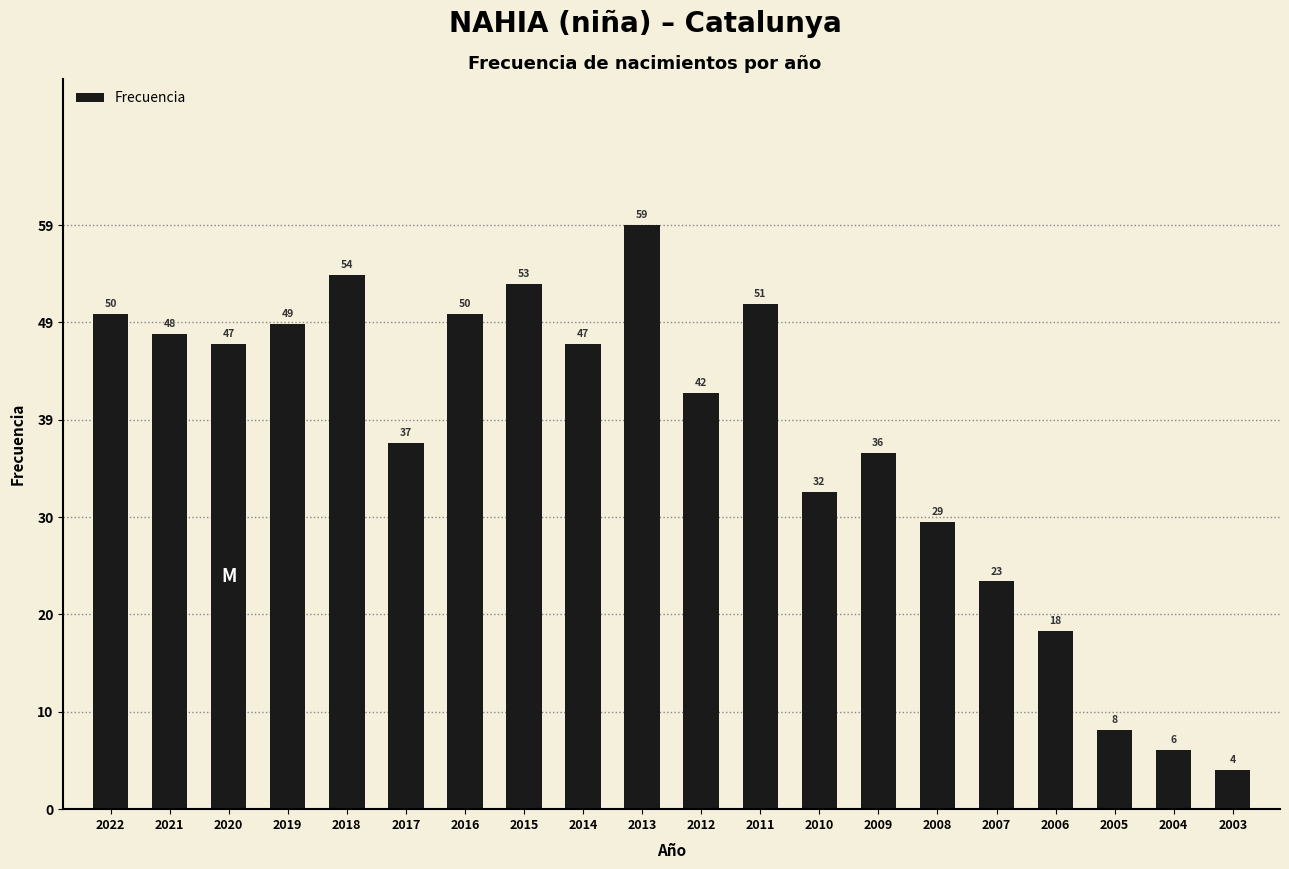

Reading left to right, extract all data points from this chart.

50	48	47	49	54	37	50	53	47	59	42	51	32	36	29	23	18	8	6	4